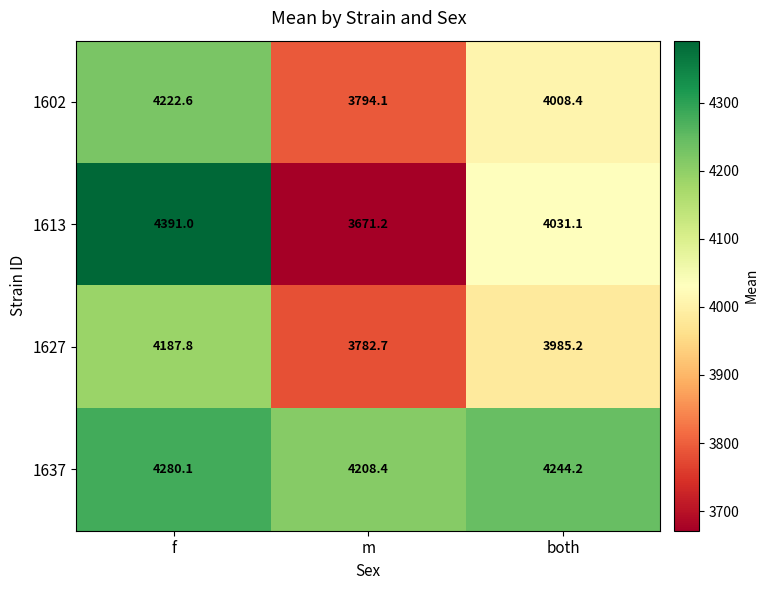

Rank the series at both from lowest to highest value.

1627, 1602, 1613, 1637